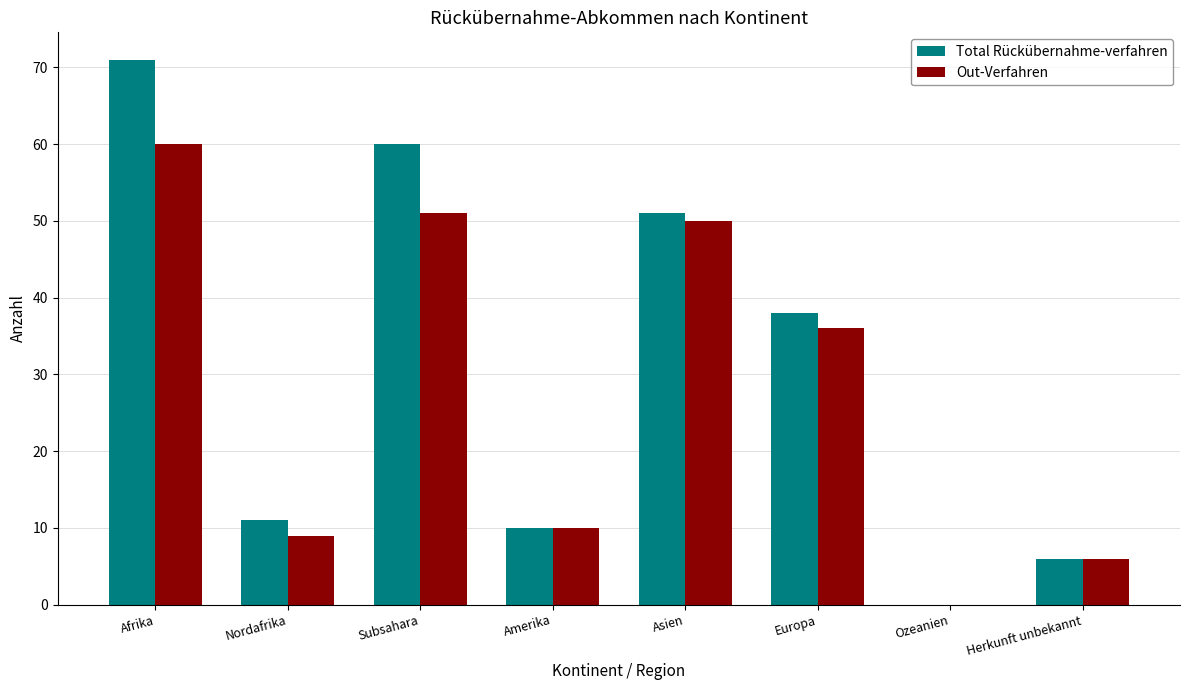

The value of Total Rückübernahme-verfahren at Europa is 38. True or false?

True